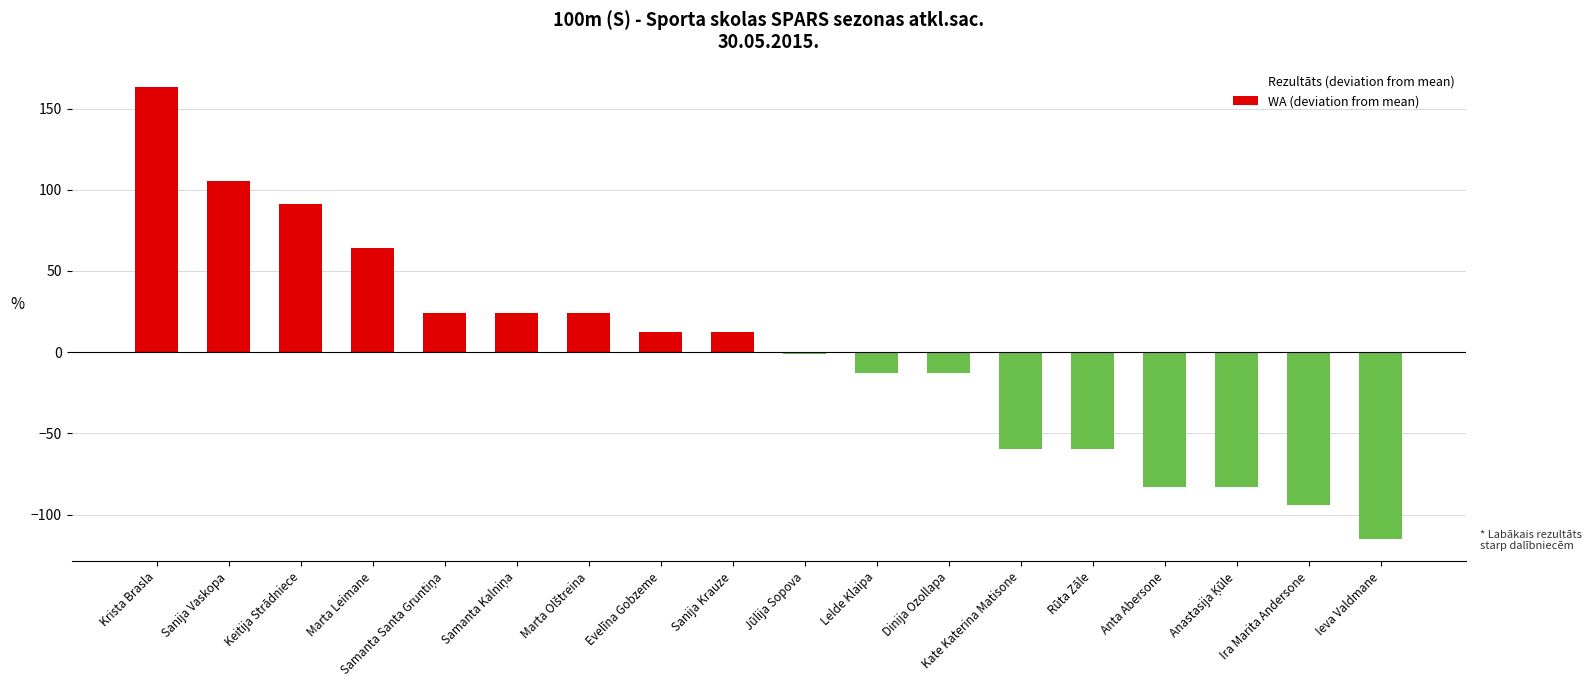

What is the highest value of the Rezultāts (deviation from mean) series?

1.0